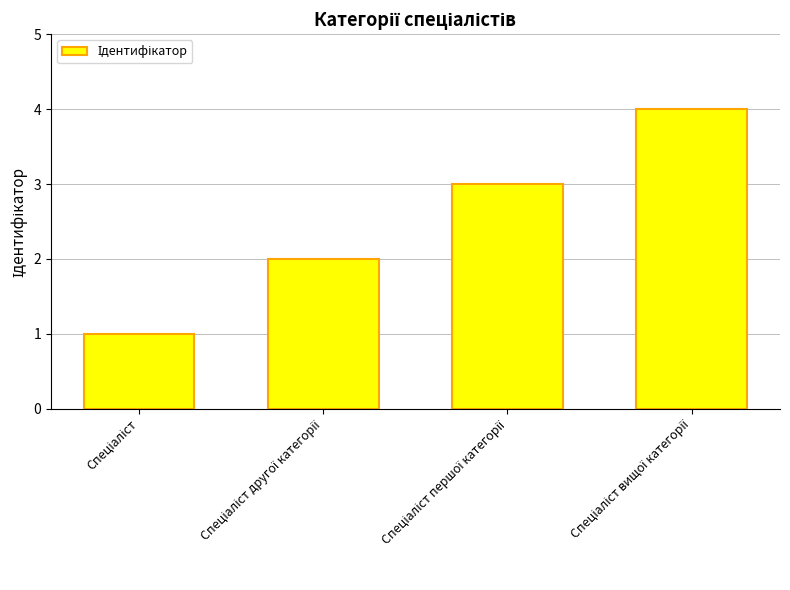

What is the value of the 4th bar from the left?

4